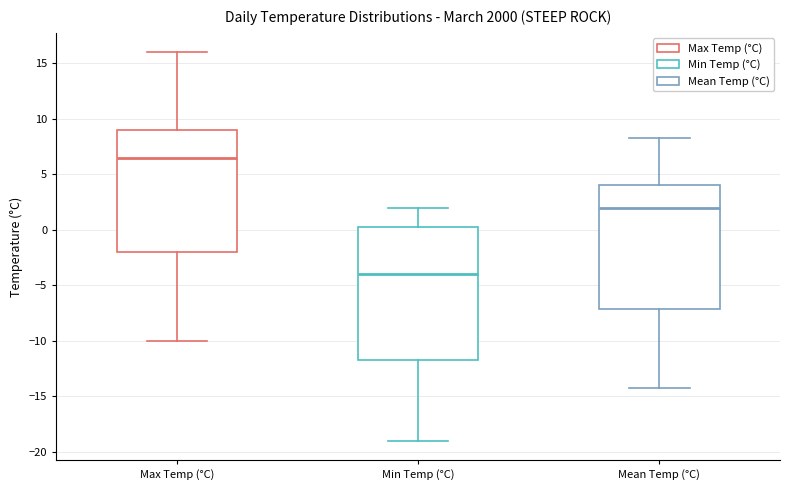

Reading left to right, transcribe this box plot: for each box, give where its median line is, the range the box spans, and where its two whiskers end, as read against the y-axis. The values are not printed on the chart, so give them approximately, as read against the axis.

Max Temp (°C): median 6.5, box -2.0 to 9.0, whiskers -10.0 to 16.0
Min Temp (°C): median -4.0, box -11.5 to 0.5, whiskers -19.0 to 2.0
Mean Temp (°C): median 2.0, box -7.0 to 4.0, whiskers -14.5 to 8.5